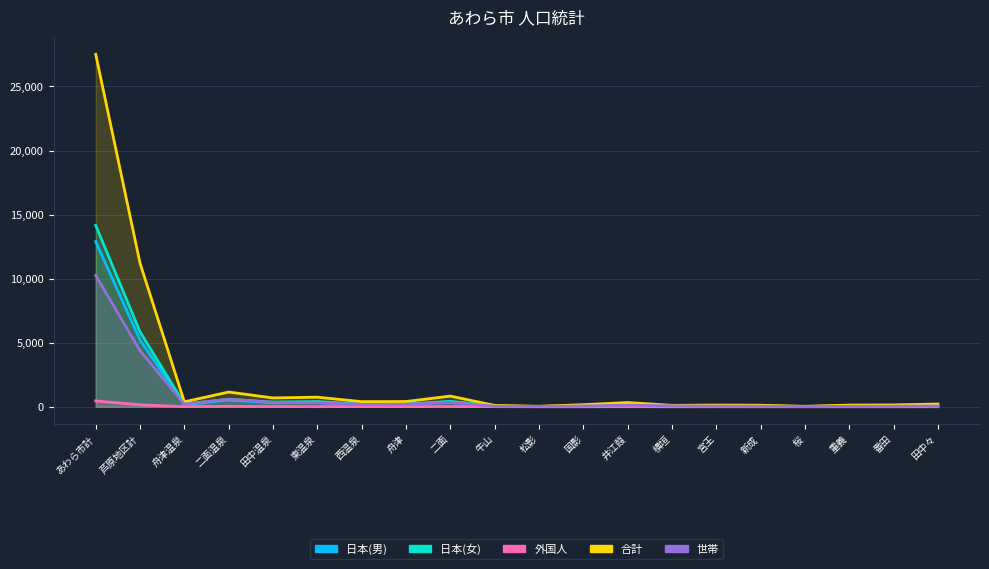

The 合計 series shows 833 at 二面. True or false?

True